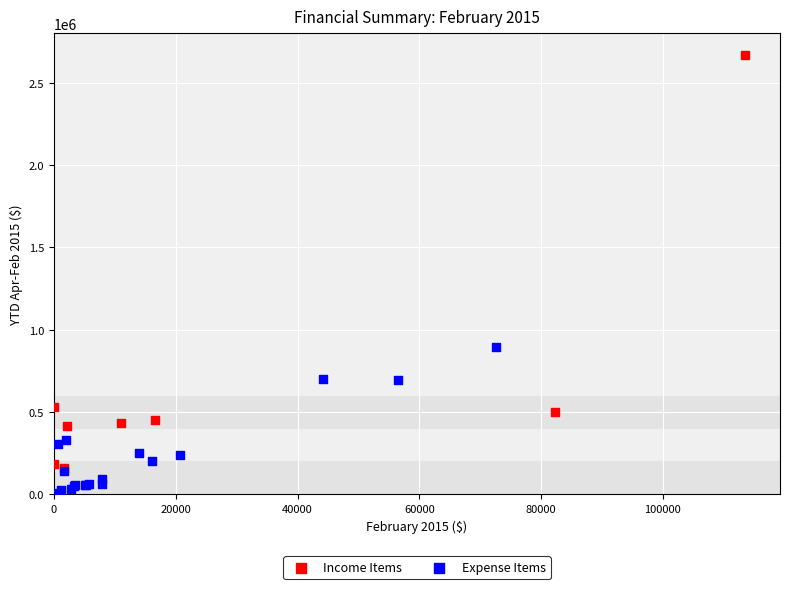

Which series contains the highest Y value?

Income Items